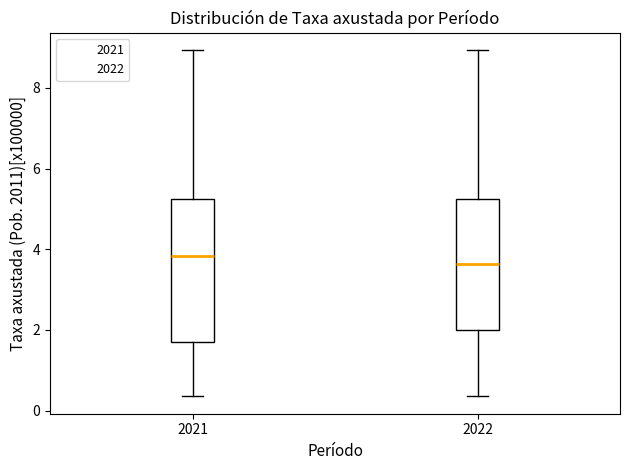

Reading left to right, read every box against the y-axis: the position of its median line, the range the box covers, and the ends of its whiskers. The values are not printed on the chart, so give them approximately, as read against the axis.

2021: median 3.8, box 1.8 to 5.2, whiskers 0.4 to 9.0
2022: median 3.6, box 2.0 to 5.2, whiskers 0.4 to 9.0